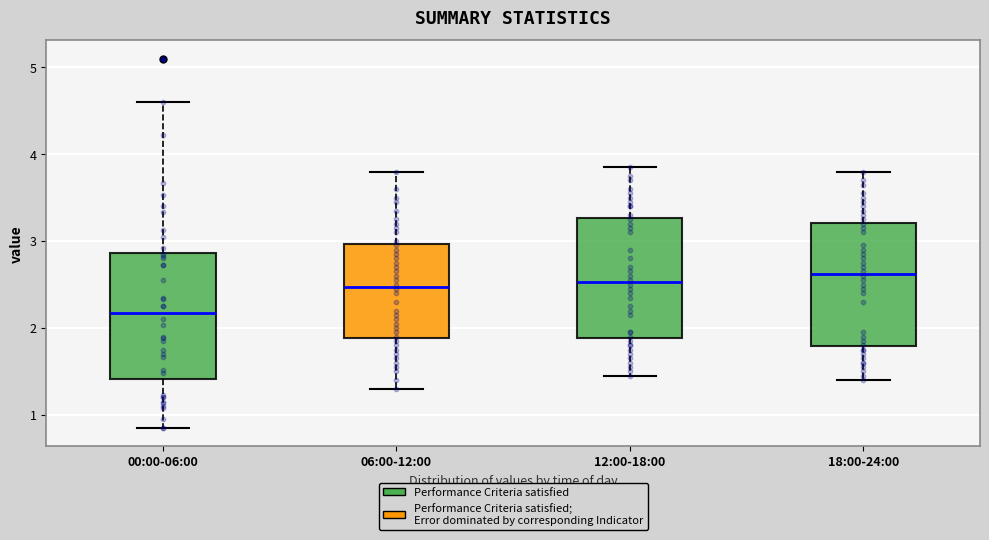

Which box has the highest median line?

18:00-24:00